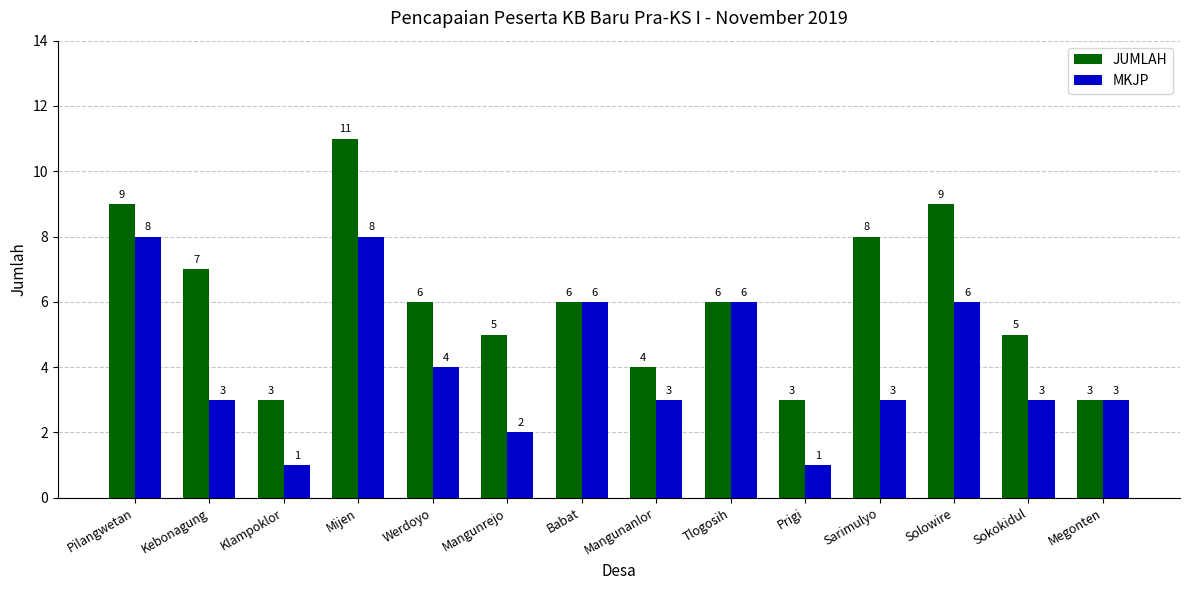

How many series are shown in this chart?

2